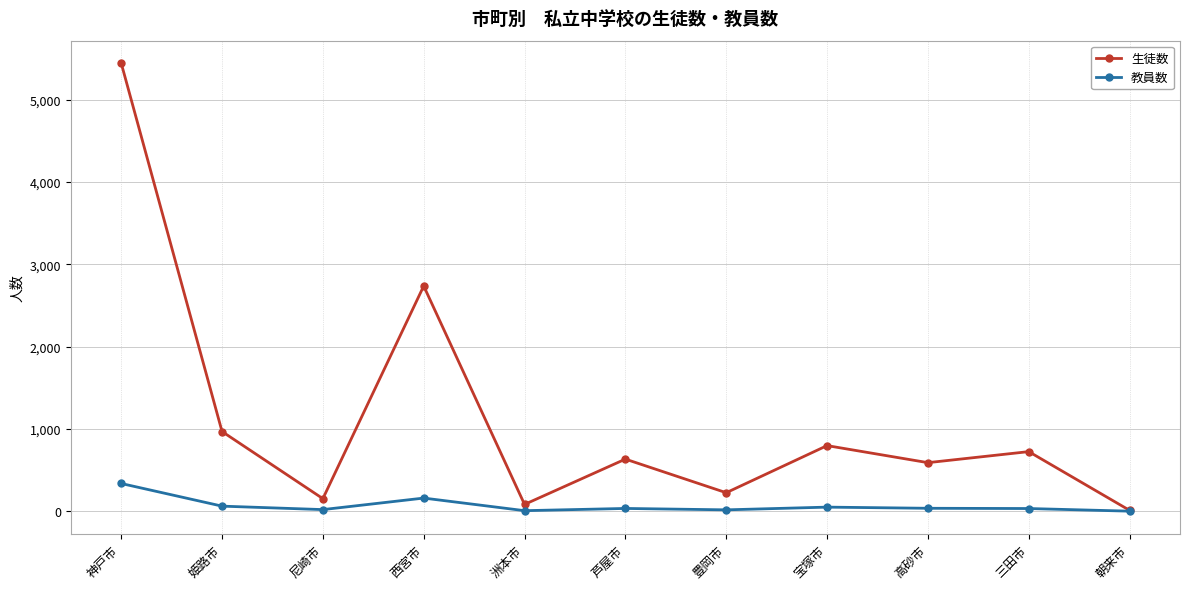

True or false: 生徒数 has more than 0 points higher than both neighbors.

True